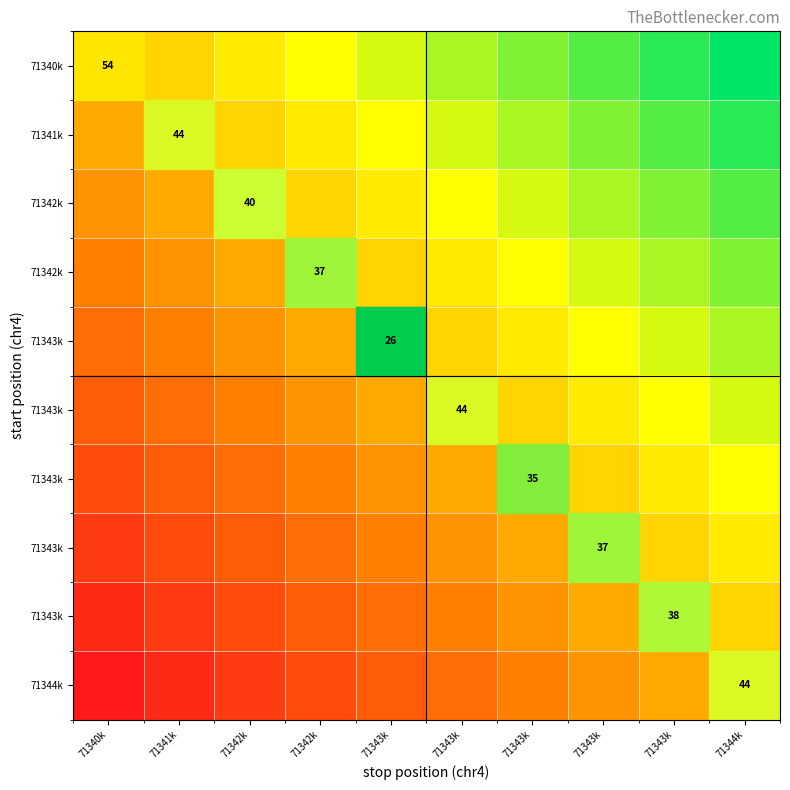

What is the spread (max minus min) of values at 71343k?

9